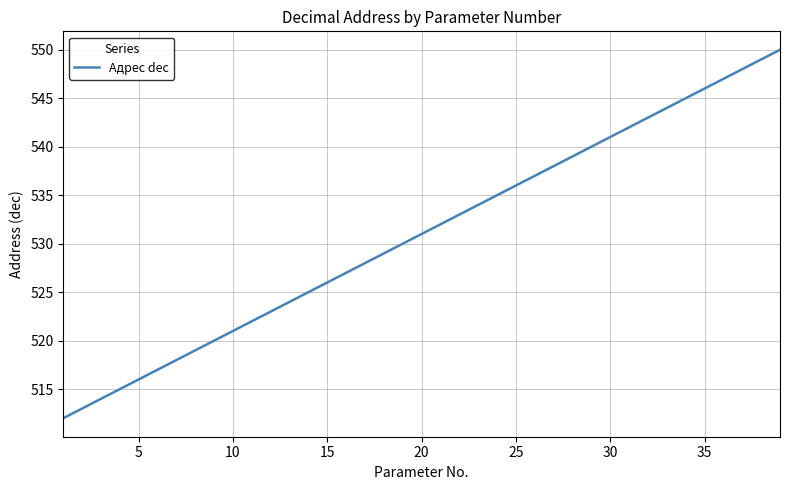

What is the difference between the second highest and second lowest values?

36